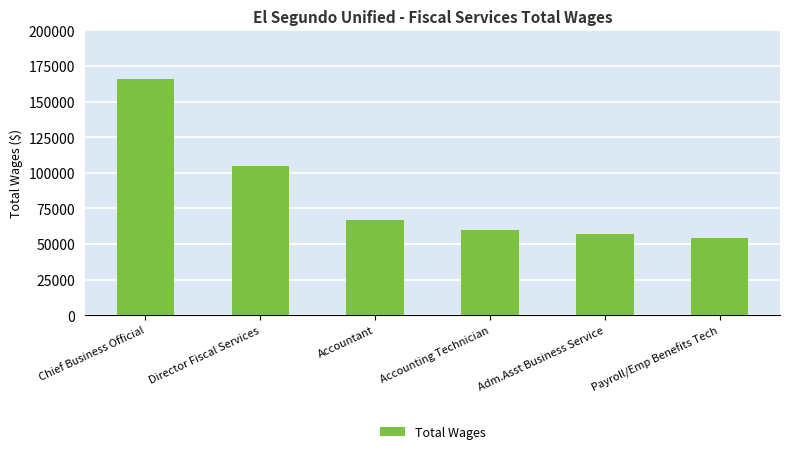

At which category does the chart reach its minimum across all series?

Payroll/Emp Benefits Tech